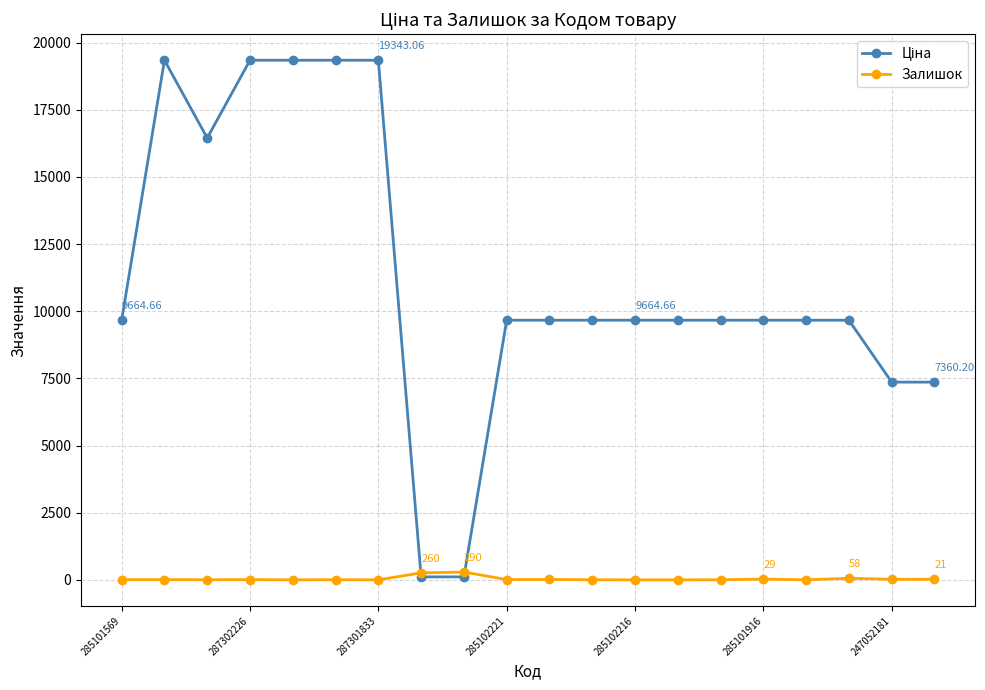

How many lines are shown in the chart?

2